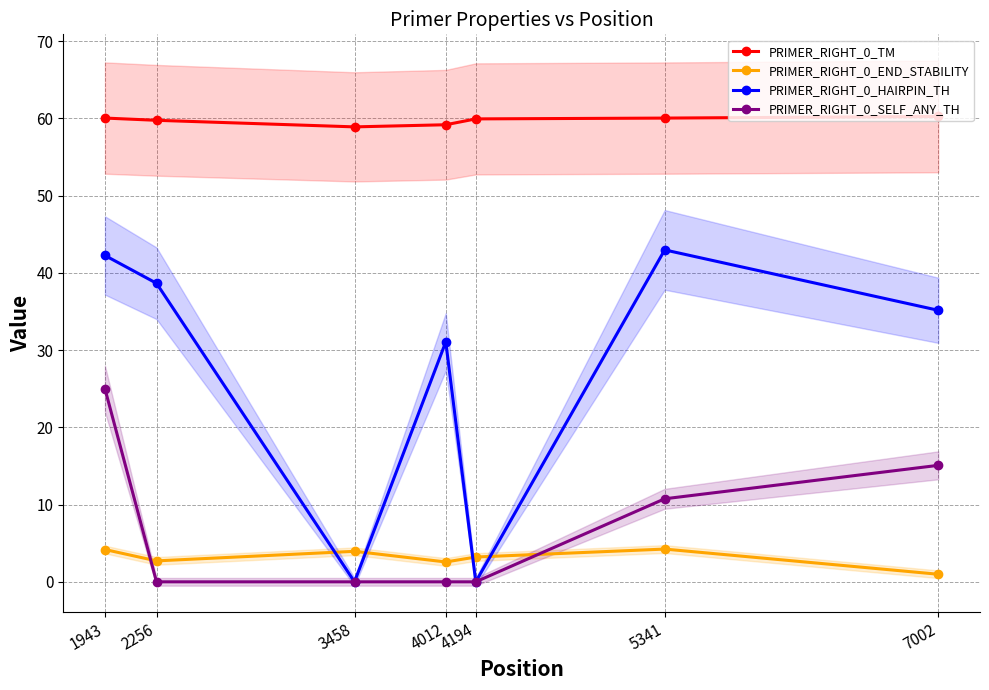

Between 7002 and 5341, which is larger?

7002